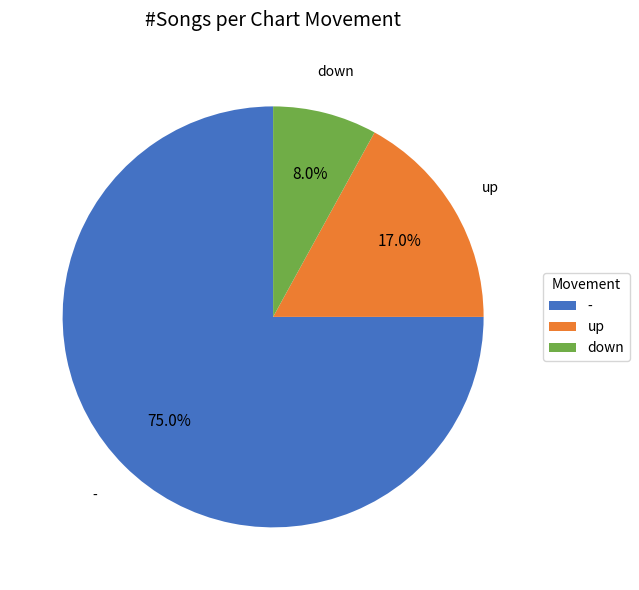

Between down and up, which is larger?

up